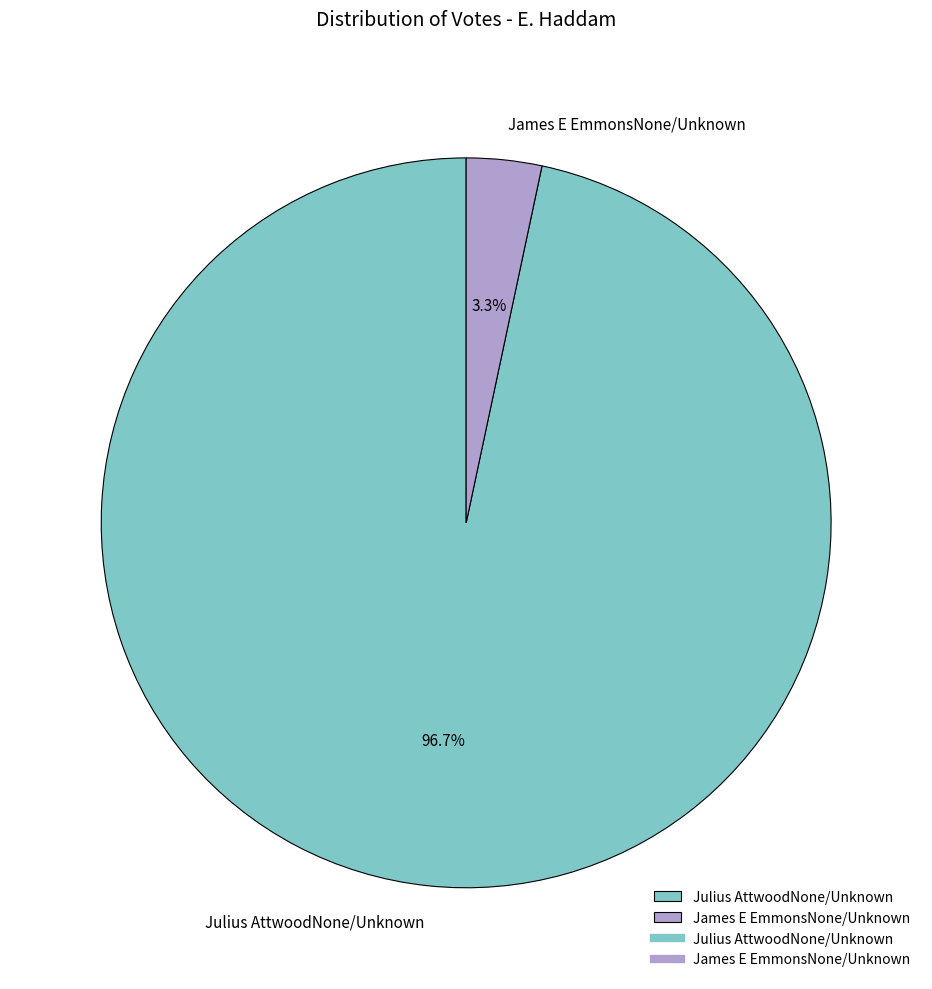

Is there a majority slice in this chart?

Yes